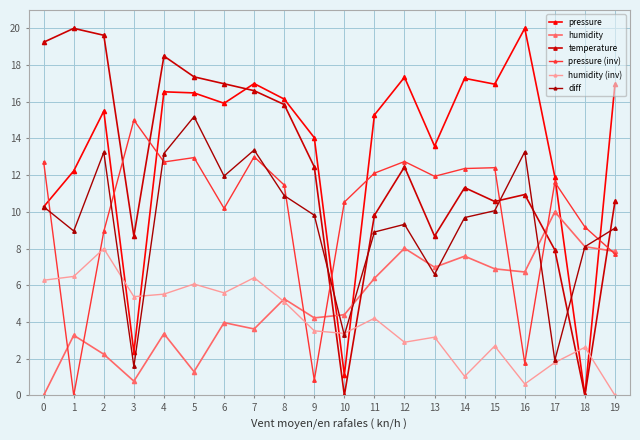

What is the average value of the temperature series?

12.4